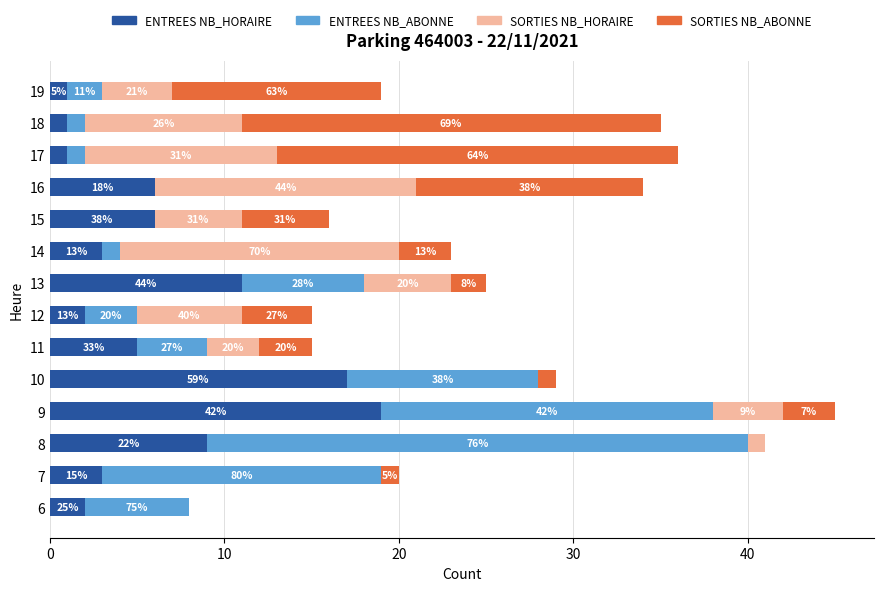

True or false: SORTIES NB_ABONNE has a value of 2 at 12.

False